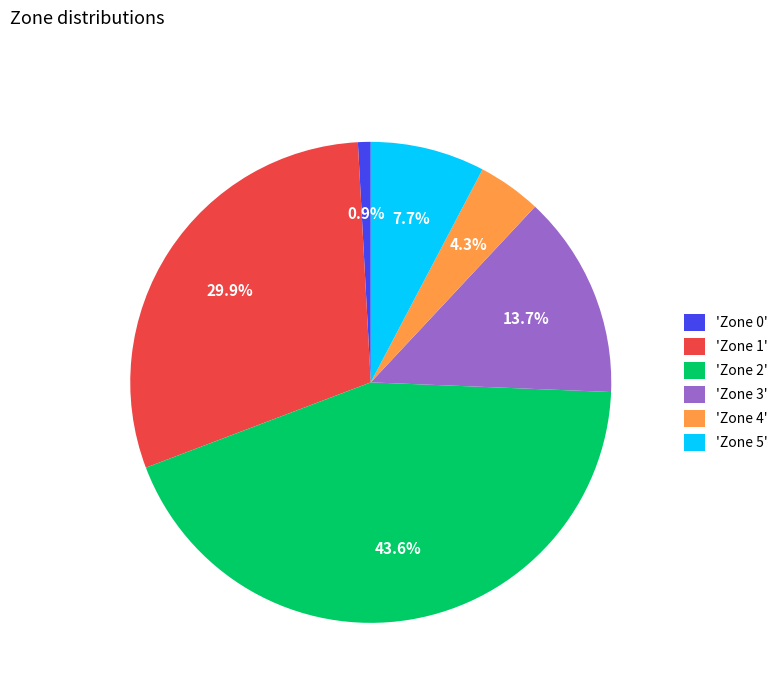

Does 'Zone 0' represent more than half of the total?

No